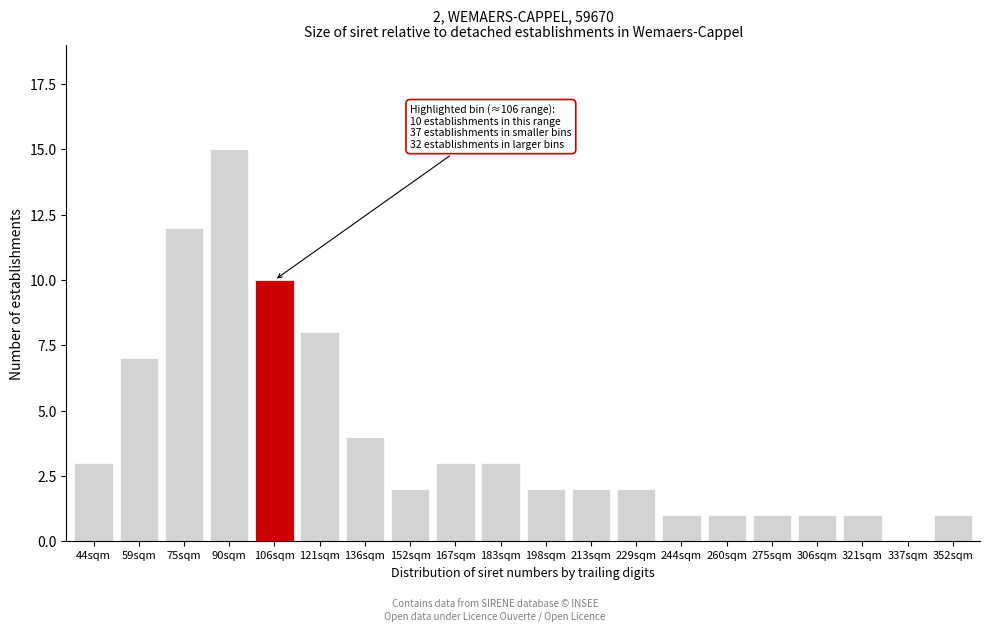

Reading right to left, what are all the values shown in this chart?

352sqm=1	337sqm=0	321sqm=1	306sqm=1	275sqm=1	260sqm=1	244sqm=1	229sqm=2	213sqm=2	198sqm=2	183sqm=3	167sqm=3	152sqm=2	136sqm=4	121sqm=8	106sqm=10	90sqm=15	75sqm=12	59sqm=7	44sqm=3